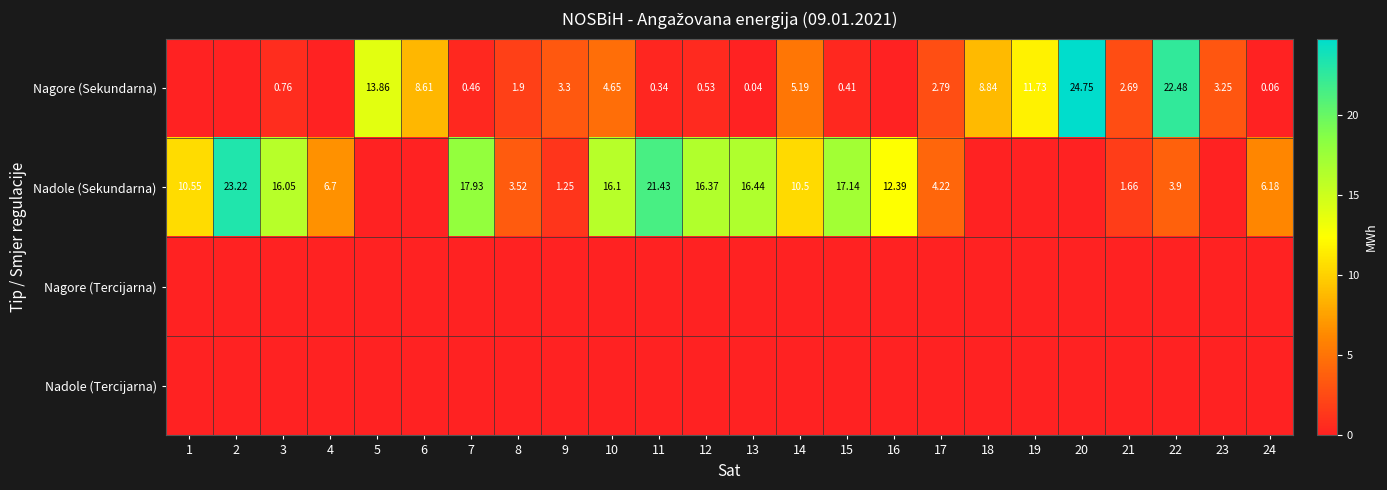

What value does the Nadole (Sekundarna) series have at 11?

21.4